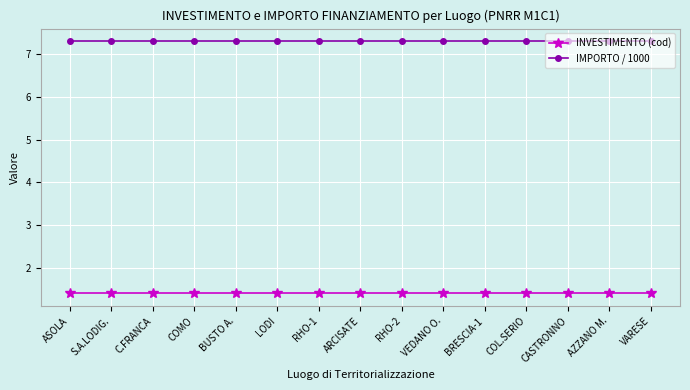

Reading left to right, extract all data points from this chart.

INVESTIMENTO (cod): ASOLA=1.4	S.A.LODIG.=1.4	C.FRANCA=1.4	COMO=1.4	BUSTO A.=1.4	LODI=1.4	RHO-1=1.4	ARCISATE=1.4	RHO-2=1.4	VEDANO O.=1.4	BRESCIA-1=1.4	COL.SERIO=1.4	CASTRONNO=1.4	AZZANO M.=1.4	VARESE=1.4
IMPORTO / 1000: ASOLA=7.3	S.A.LODIG.=7.3	C.FRANCA=7.3	COMO=7.3	BUSTO A.=7.3	LODI=7.3	RHO-1=7.3	ARCISATE=7.3	RHO-2=7.3	VEDANO O.=7.3	BRESCIA-1=7.3	COL.SERIO=7.3	CASTRONNO=7.3	AZZANO M.=7.3	VARESE=7.3